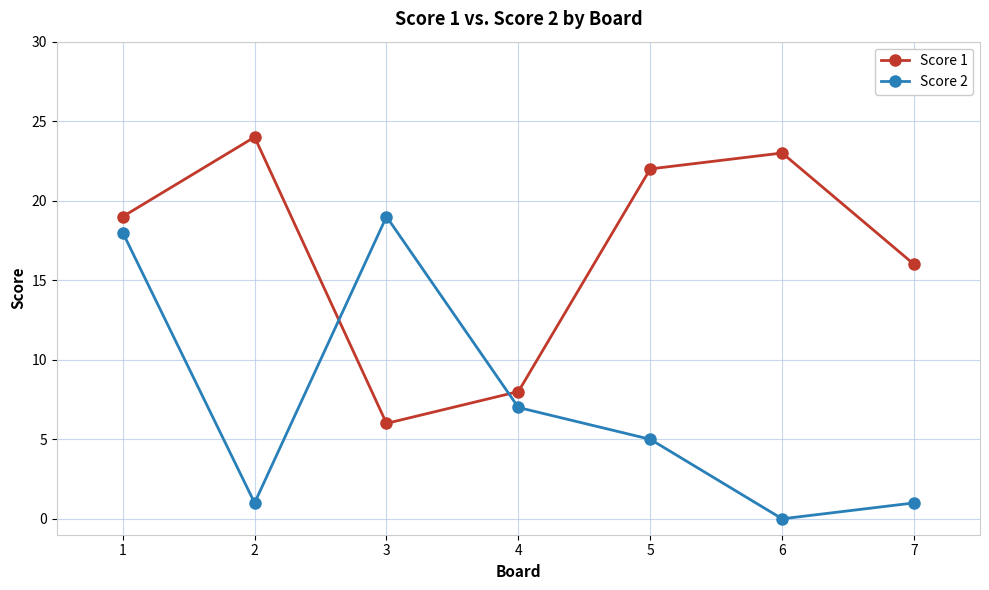

What is the spread (max minus min) of values at 2?

23